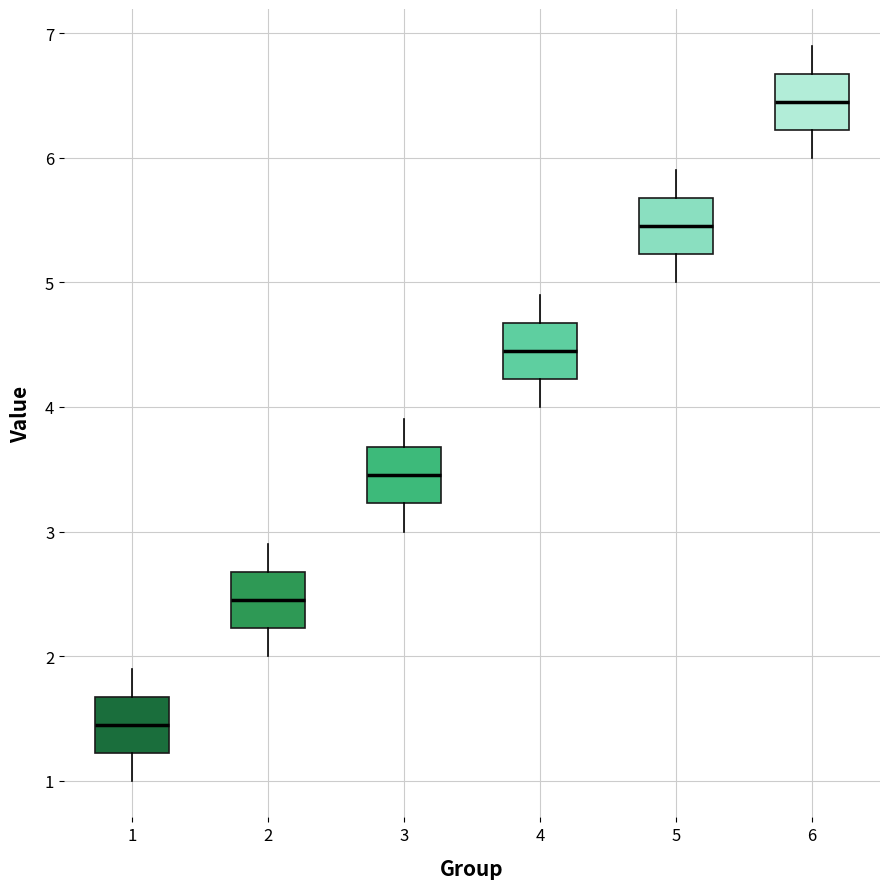

Which box has the highest median line?

6